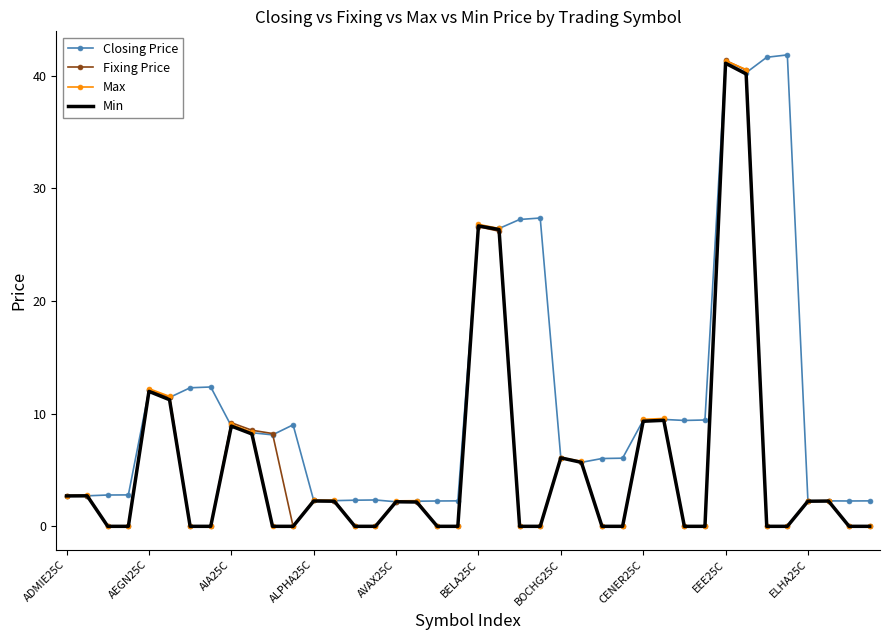

Which series has the largest total across all categories?

Closing Price